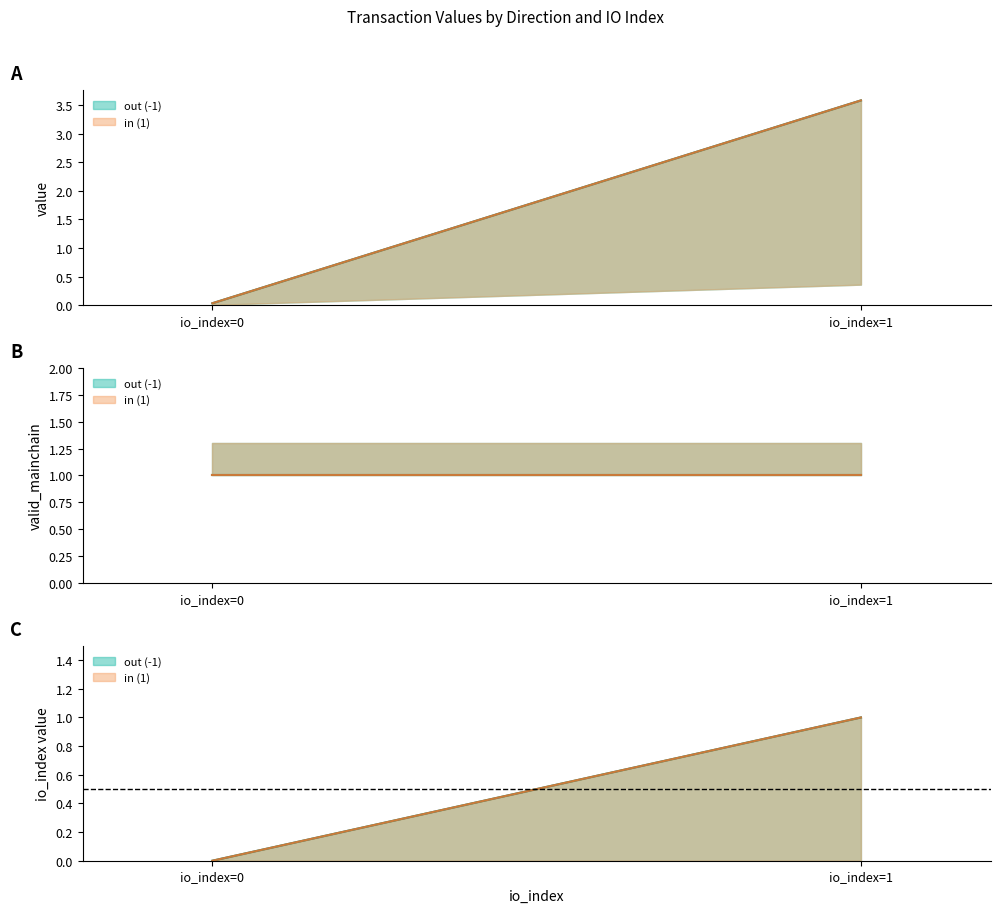

What is the difference between the highest and lowest values at -1?

1.0